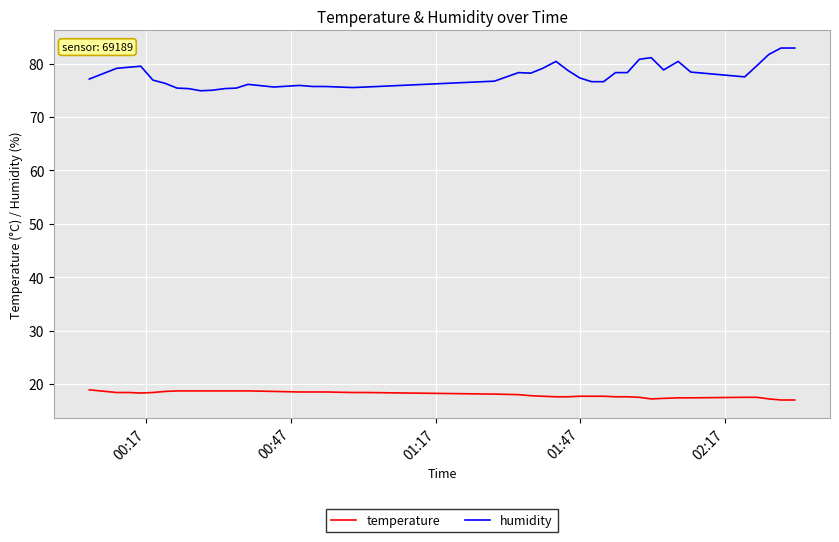

What is the average value of the humidity series?

77.8